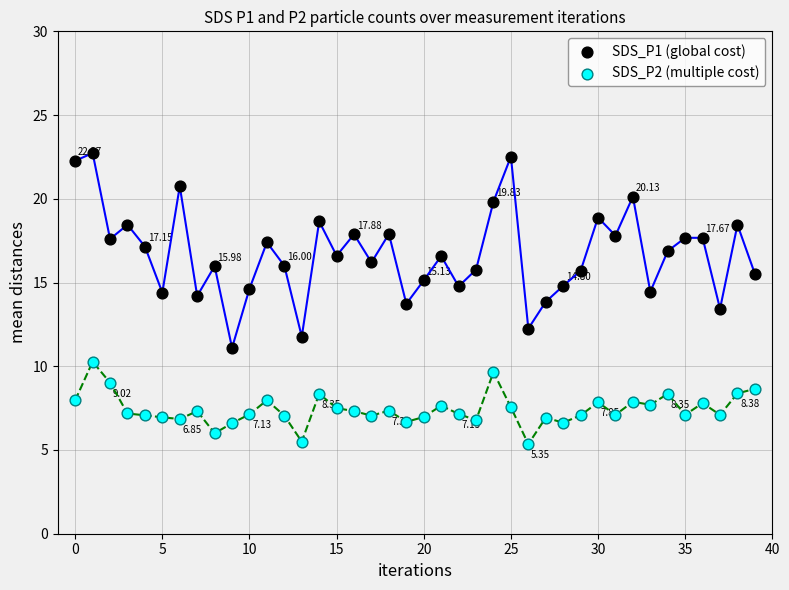

What are all the series names shown in the legend?

SDS_P1 (global cost), SDS_P2 (multiple cost)